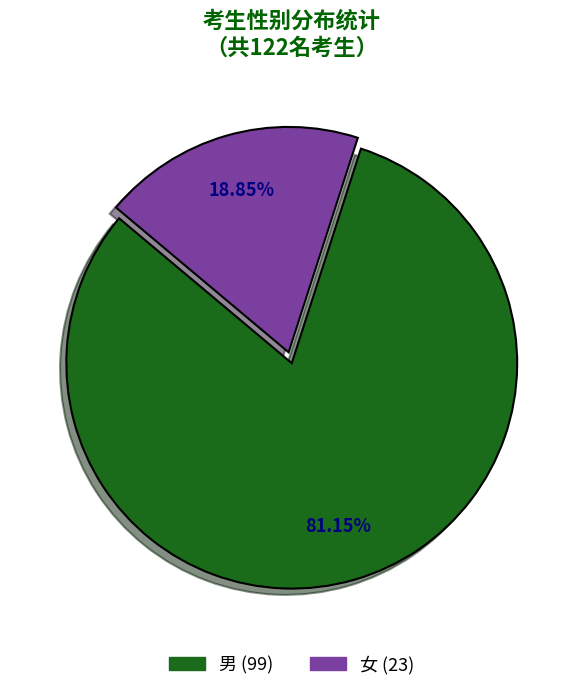

To the nearest percent, what is the difference between the 女 and 男 slice percentages?

62%